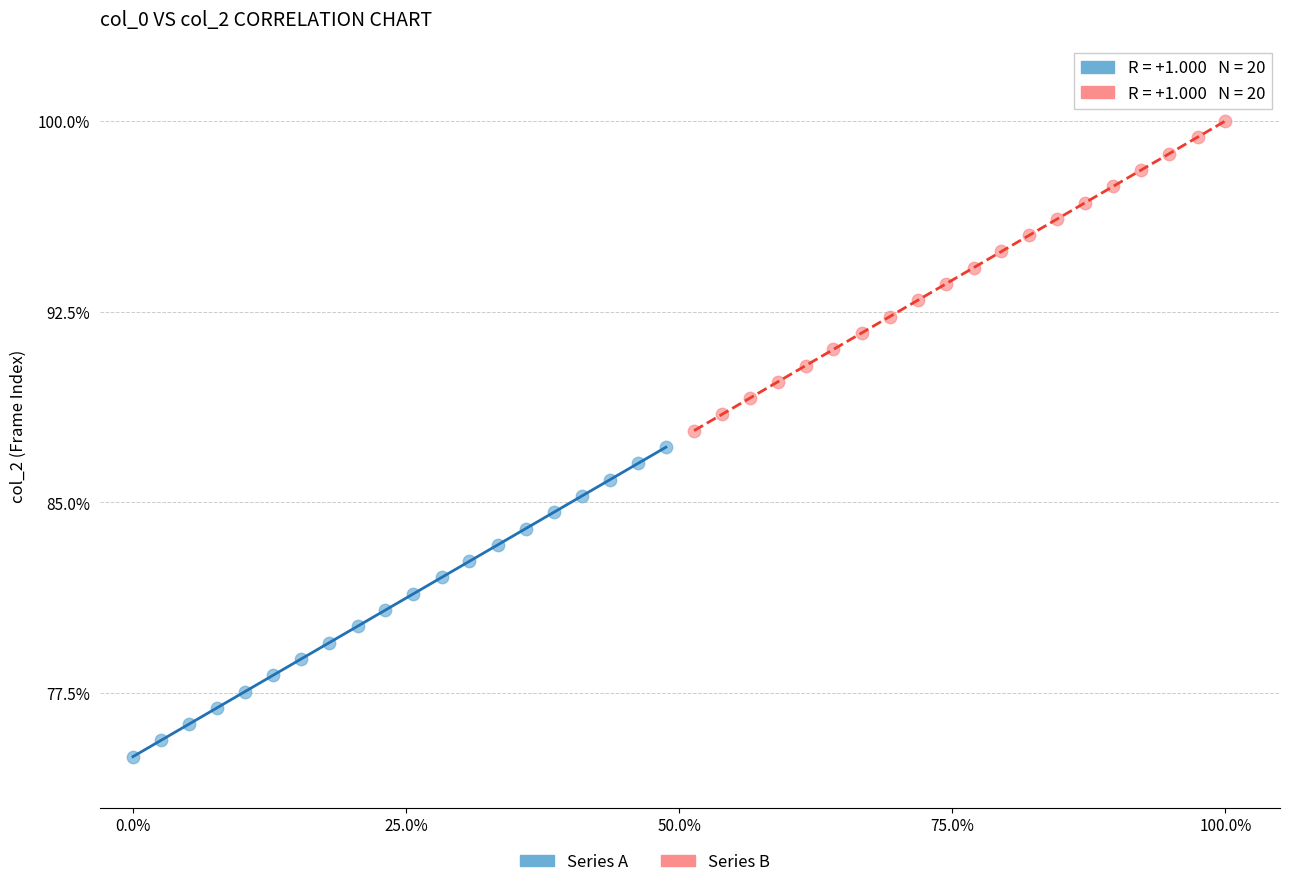

Which series reaches the minimum Y coordinate?

Series A